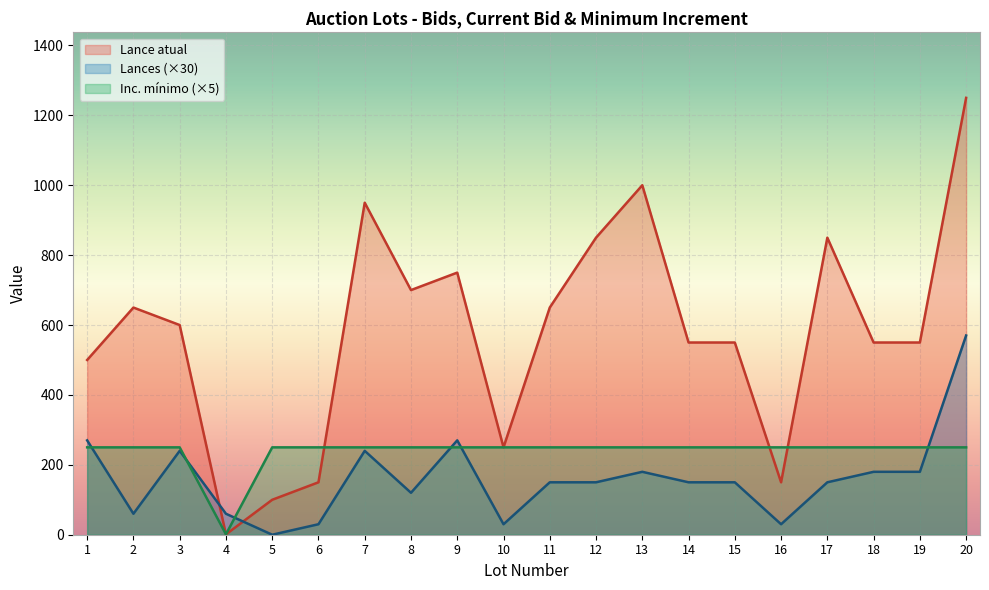

After their last crossing, which series has the higher values: Lances or Lance atual?

Lance atual